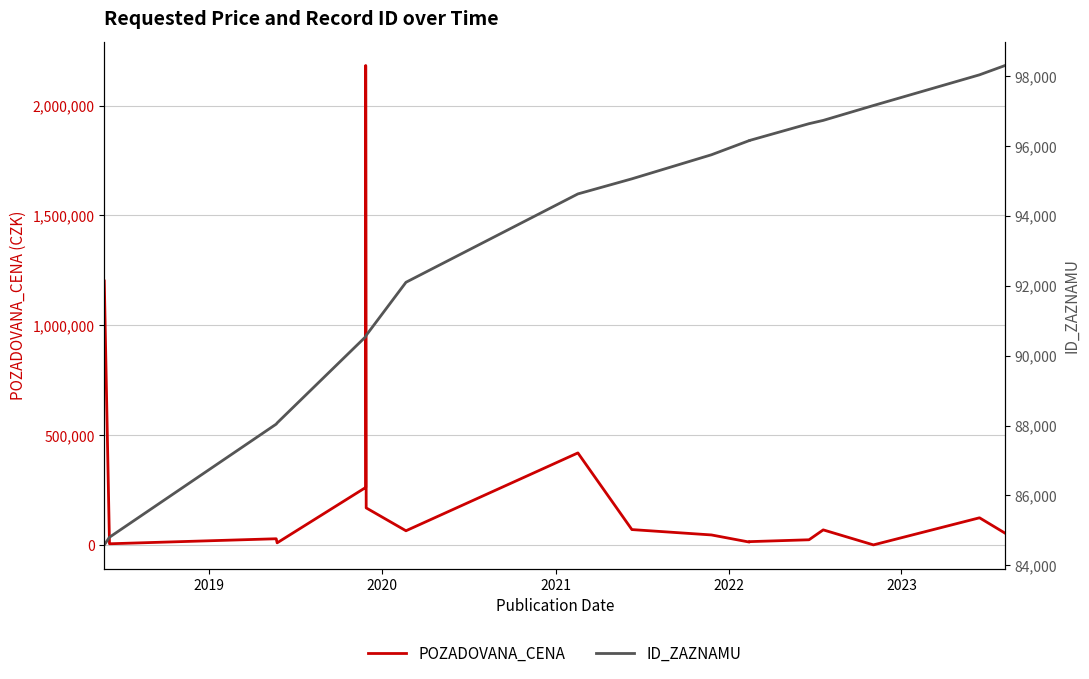

Reading left to right, what are all the values shown in this chart?

POZADOVANA_CENA: 1202000	6800	29640	11000	263000	2182114	170000	65970	420000	71400	46950	14500	16500	25000	70000	1730	125000	55000
ID_ZAZNAMU: 84584	84803	88042	88076	90546	90547	90584	92103	94633	95065	95754	96161	96162	96644	96738	97164	98043	98310